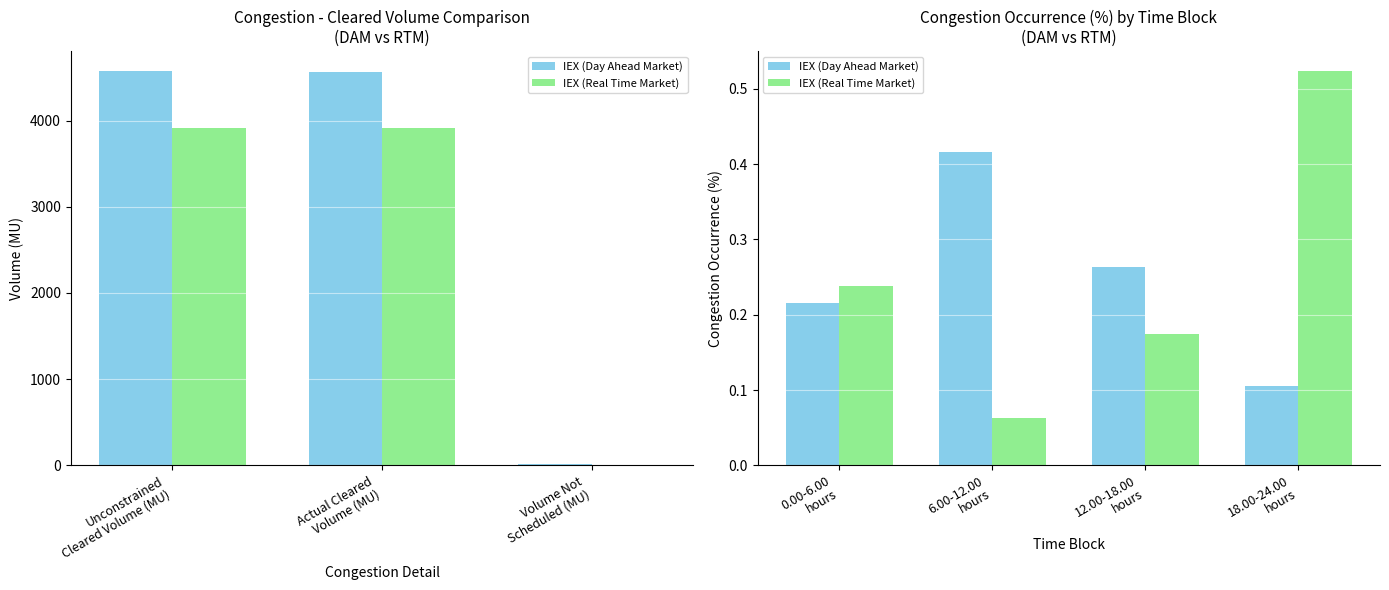

What is the difference between the maximum and minimum values in the IEX (Day Ahead Market) series?

0.3